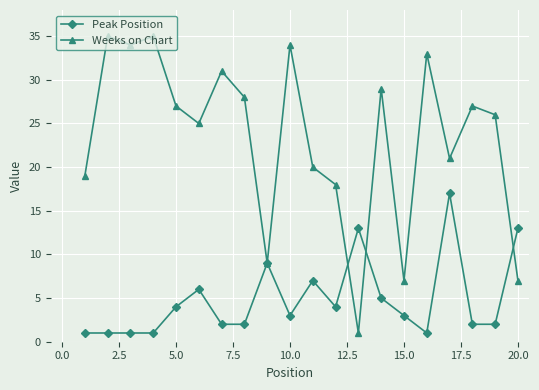

Rank the series by their average value, from lowest to highest.

Peak Position, Weeks on Chart